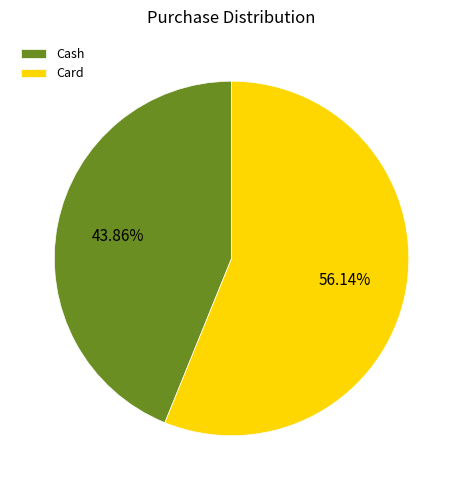

Which has a higher value, Cash or Card?

Card